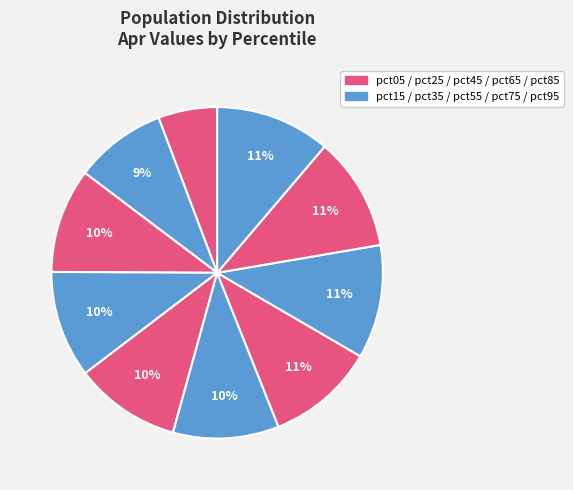

How many segments does this pie chart have?

10